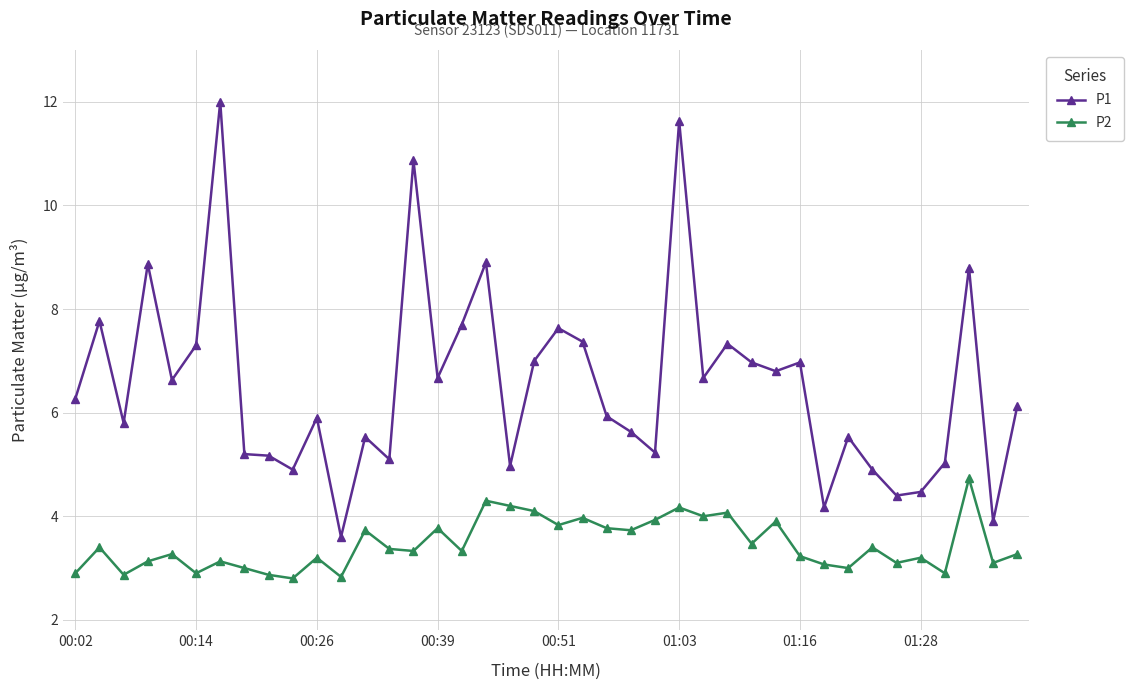

What is the sum of all P2 values?

138.3